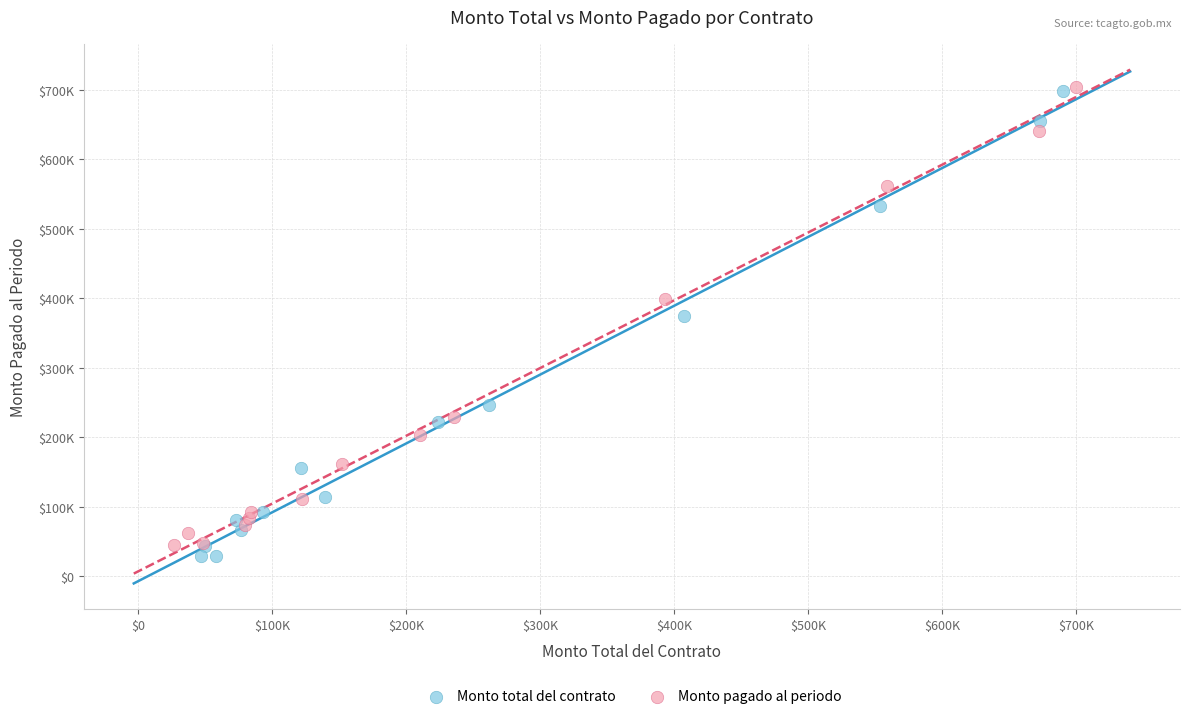

What are all the series names shown in the legend?

Monto total del contrato, Monto pagado al periodo